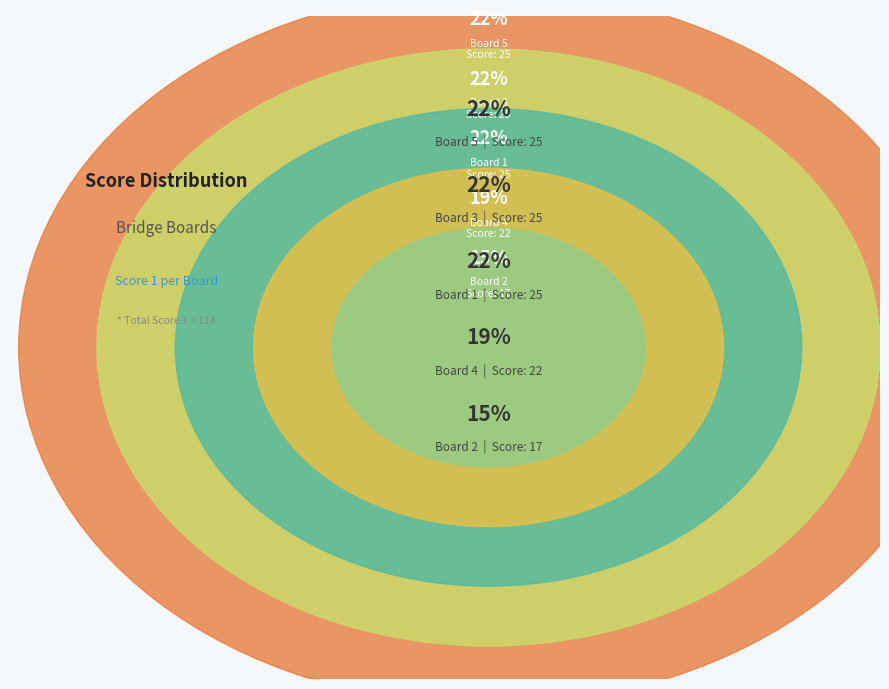

How much of the chart is everything except Board 1?

78.1%